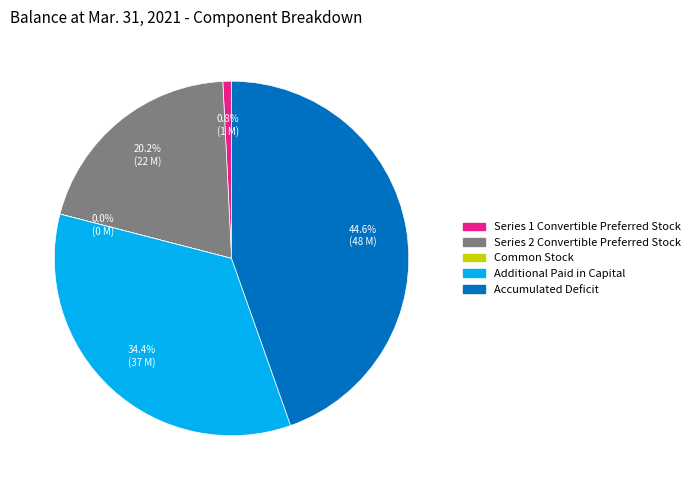

To the nearest percent, what is the difference between the Additional Paid in Capital and Series 1 Convertible Preferred Stock slice percentages?

34%